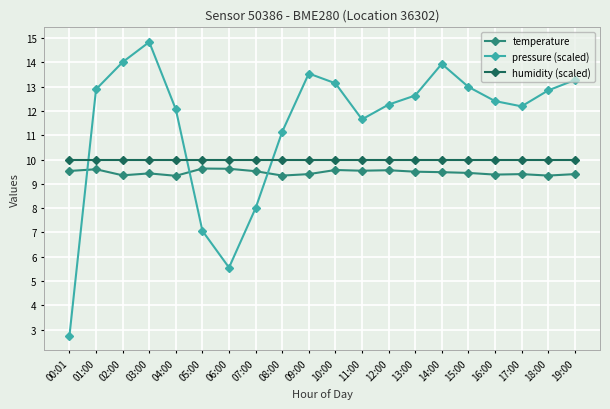

Where is the first local minimum for pressure (scaled)?

06:00